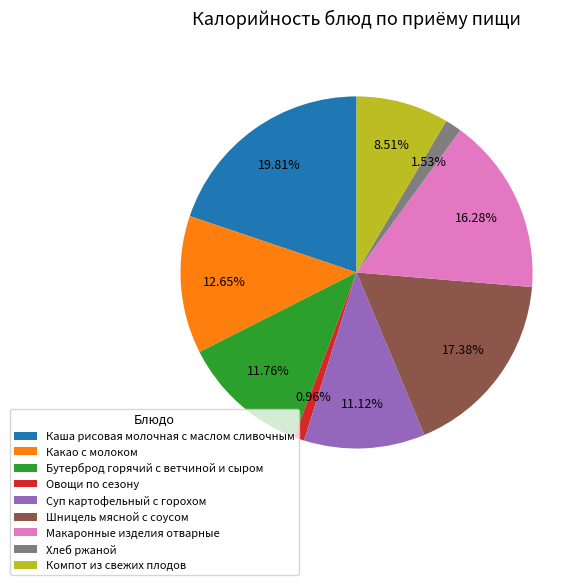

To the nearest percent, what is the average slice percentage?

11%